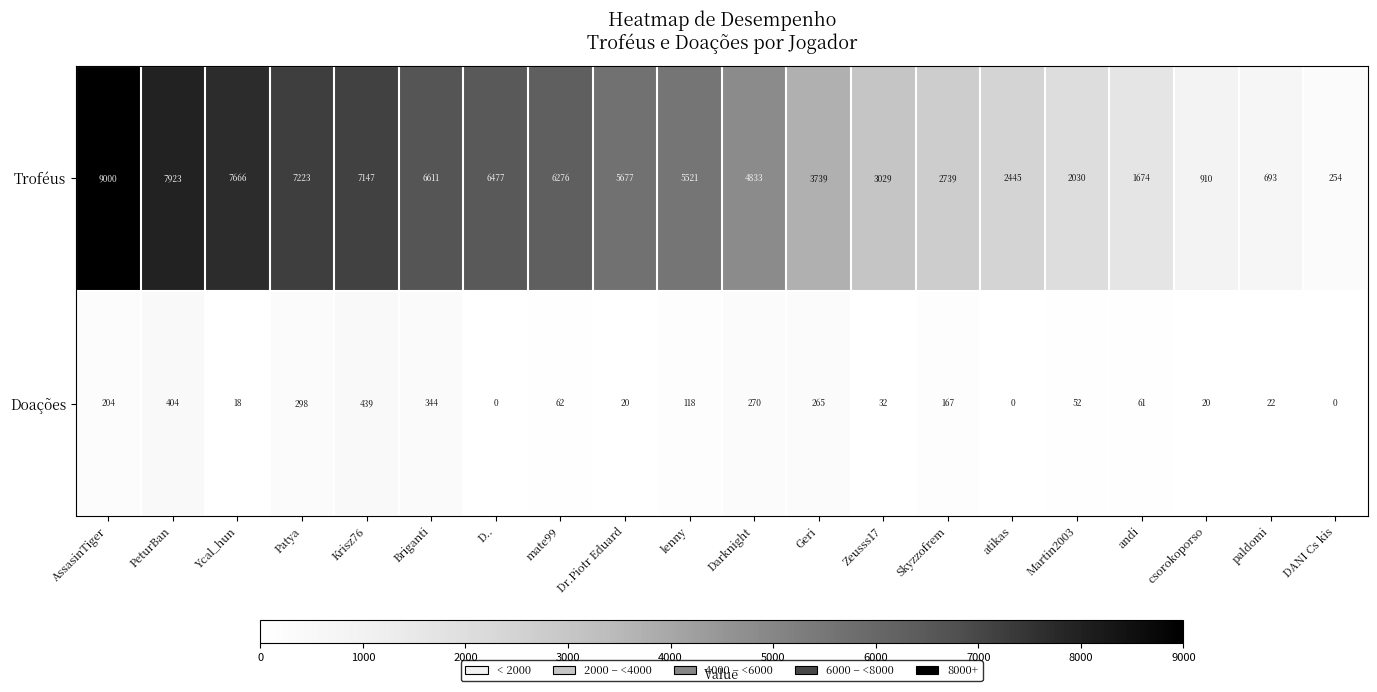

What is the average value of the Doações series?

140